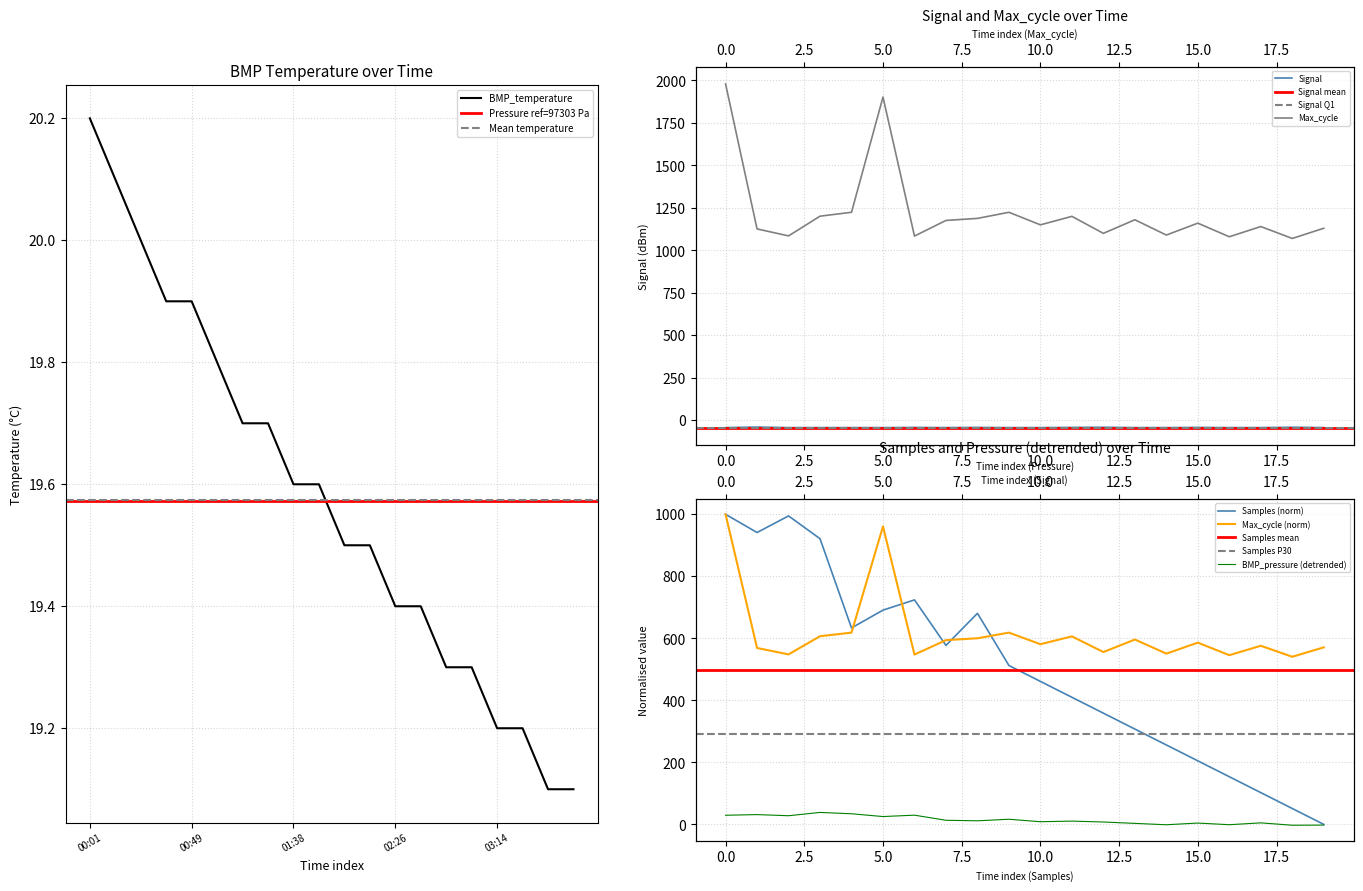

The Max_cycle (norm) series shows 1000.0 at 0.0. True or false?

True